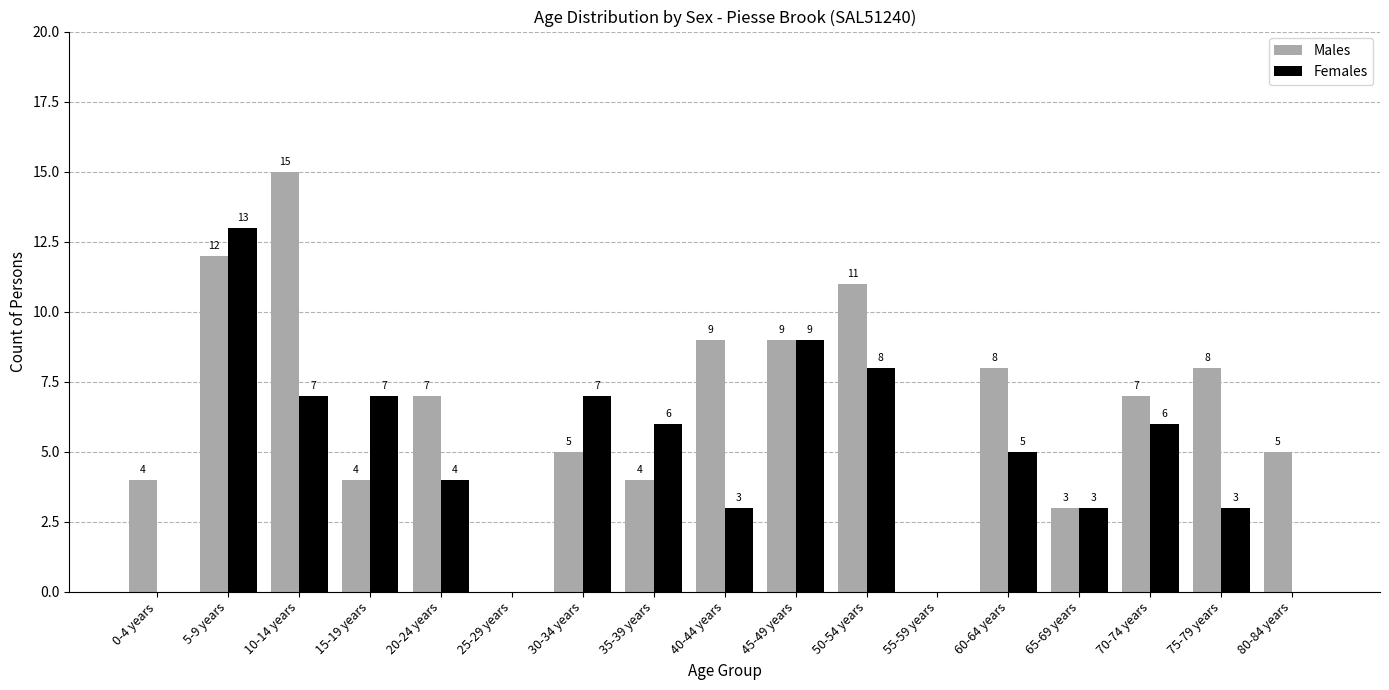

Is it true that Females equals 4 at 20-24 years?

True